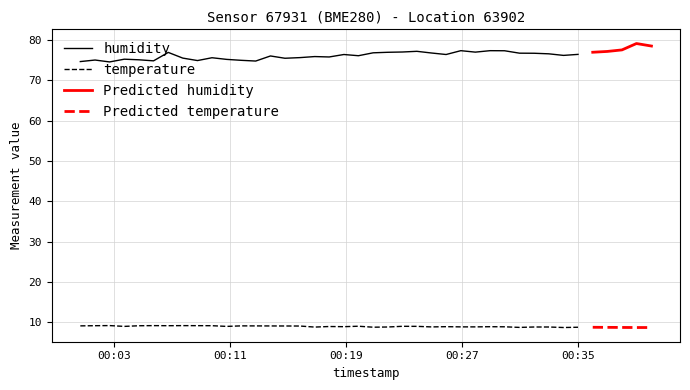

Between 31 and 27, which is larger?

27